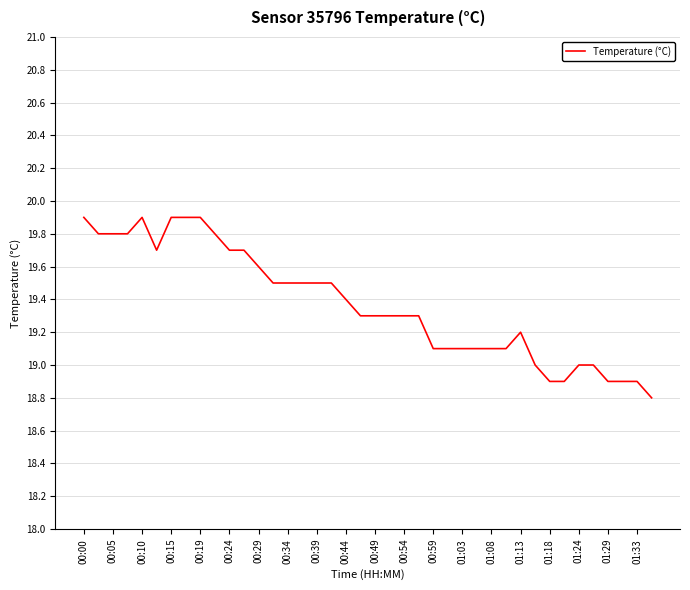

What is the maximum value shown in the chart?

19.9